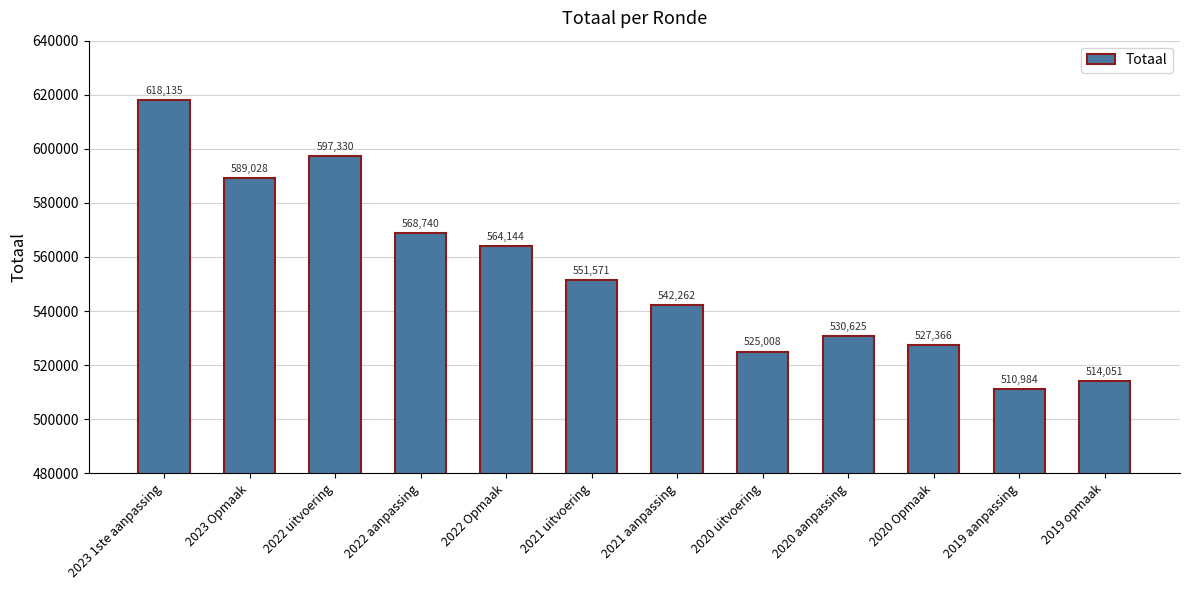

What is the sum of the values at 2019 aanpassing and 2021 aanpassing?

1053246